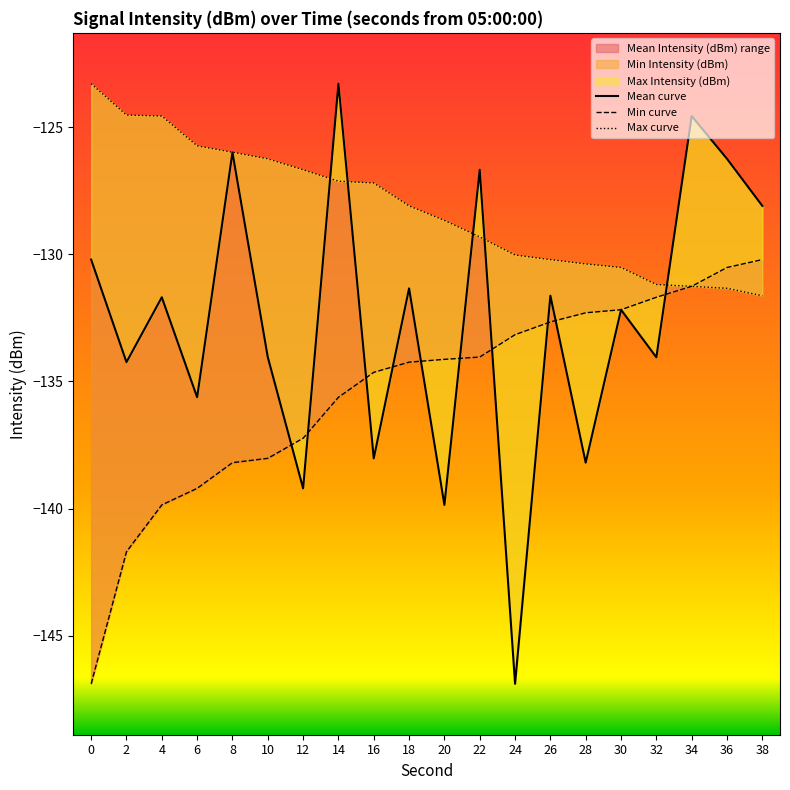

What is the difference between the maximum and minimum values in the Min curve series?

16.7